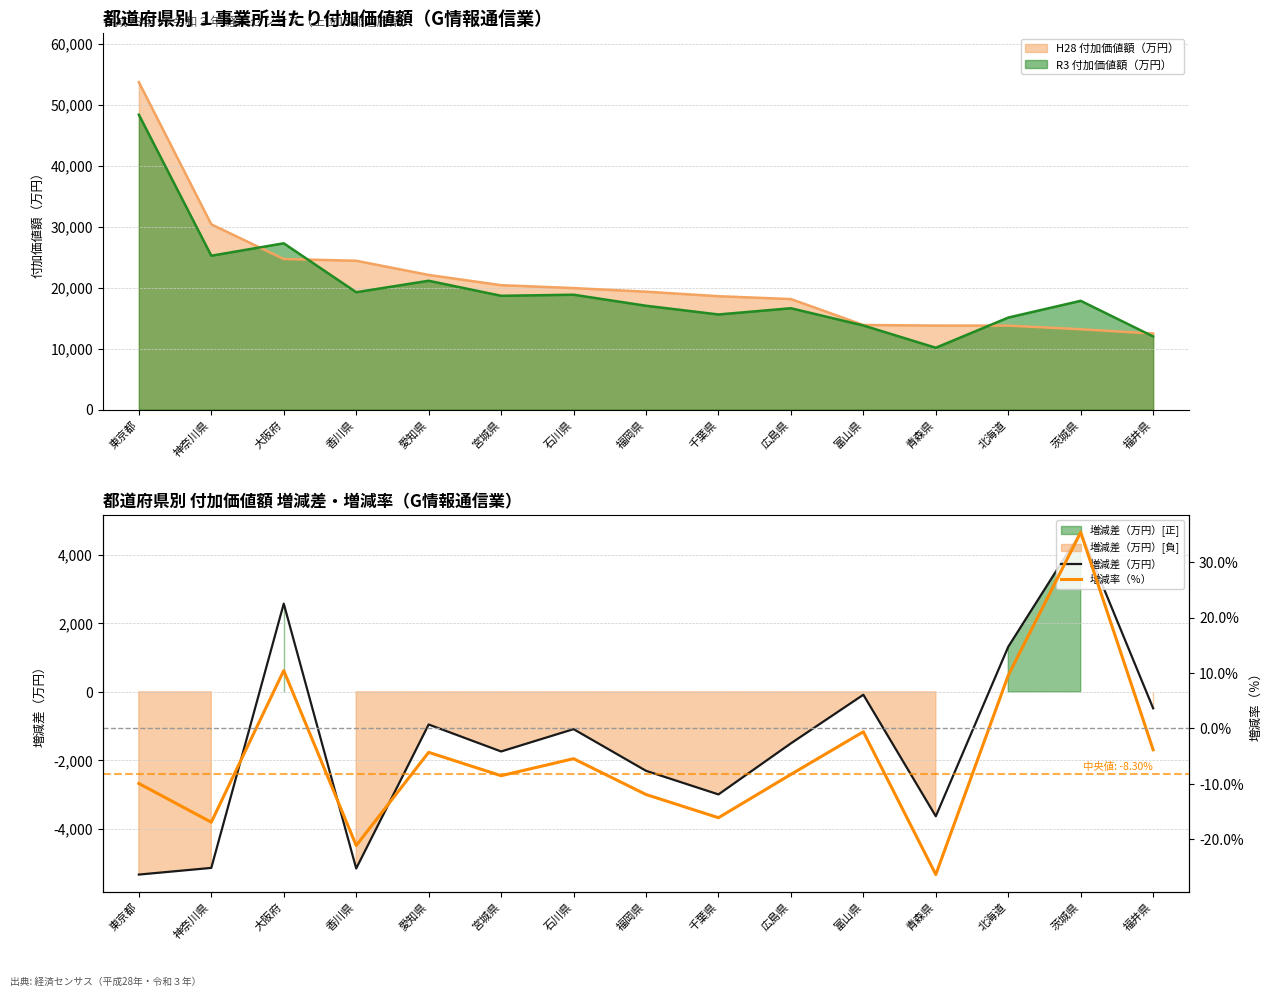

Where is the first local minimum for 増減差（万円）?

香川県